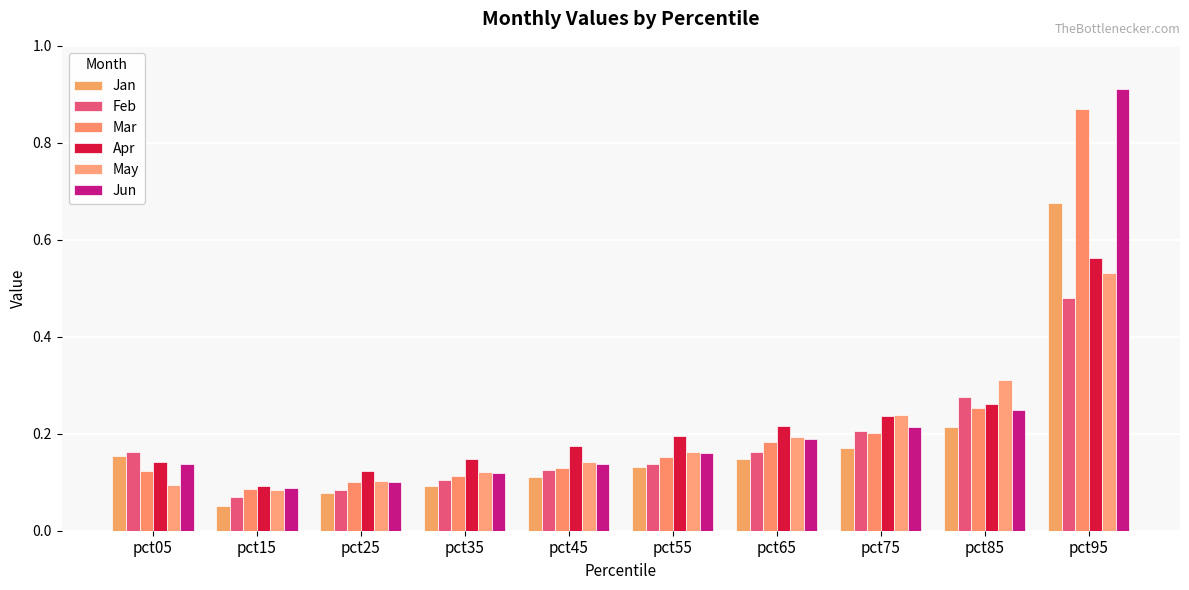

True or false: Jun has a value of 0.1 at pct45.

False